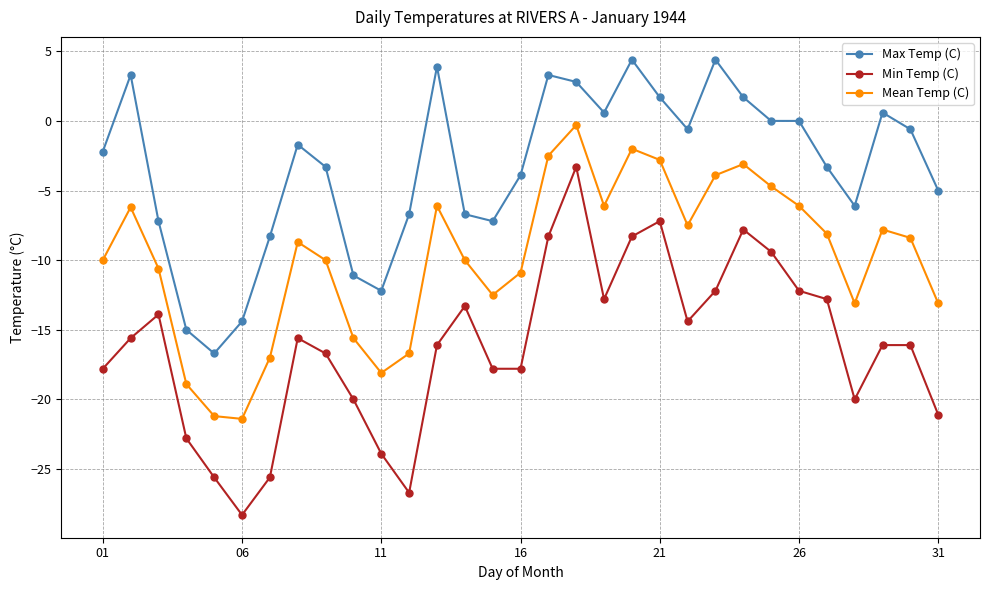

What is the sum of all Min Temp (C) values?

-499.5